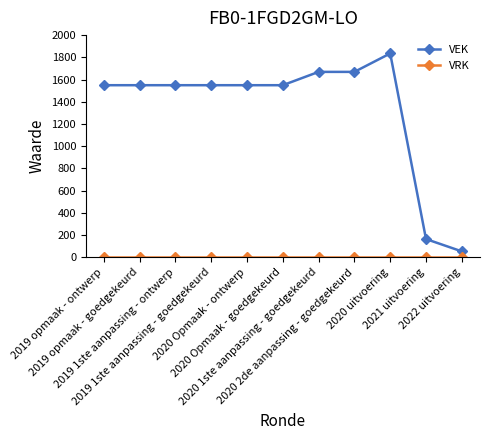

How many values in the VEK series are below 1549?

2